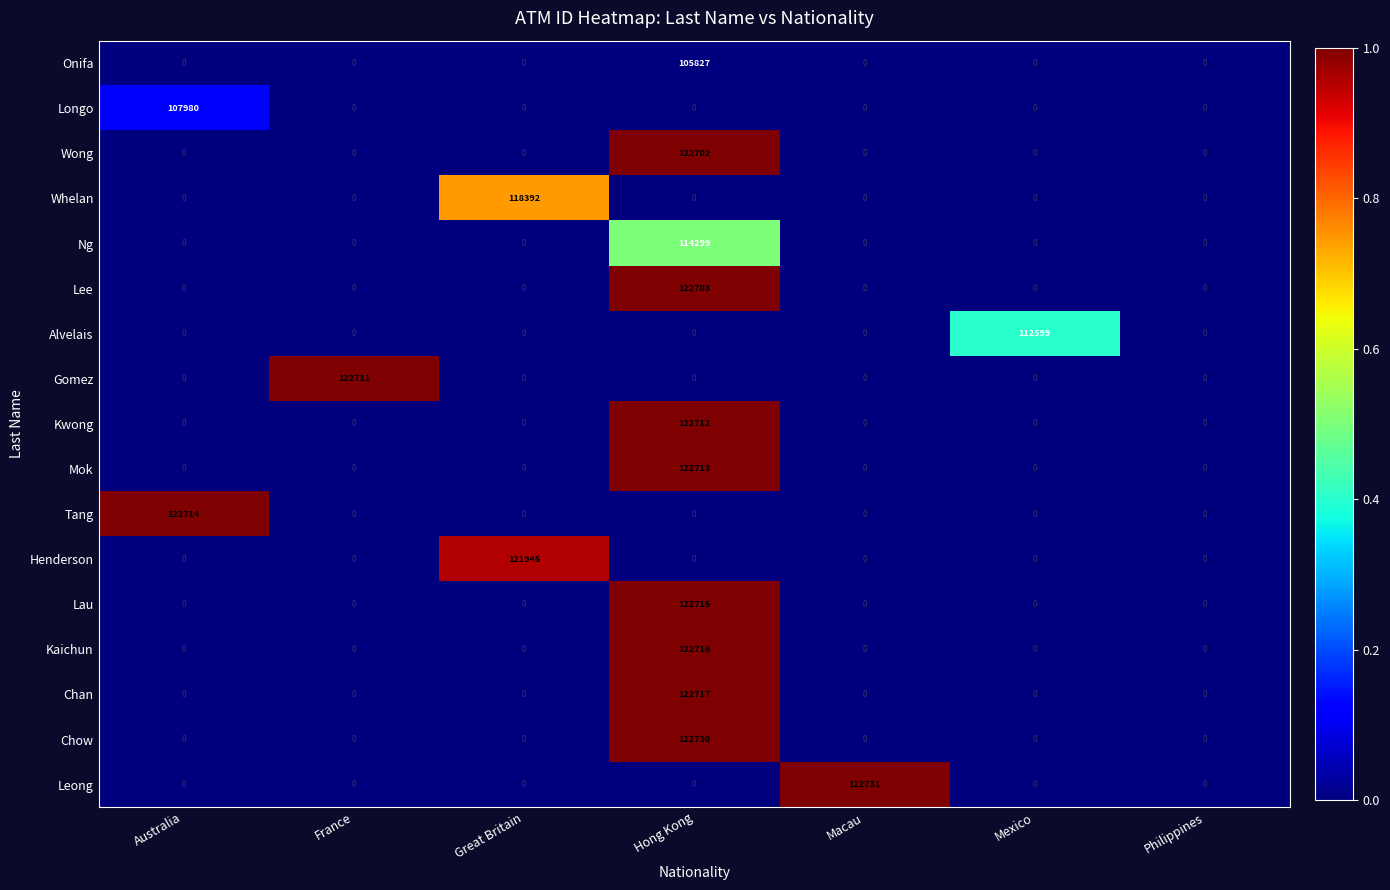

Which series has the largest total across all categories?

Leong